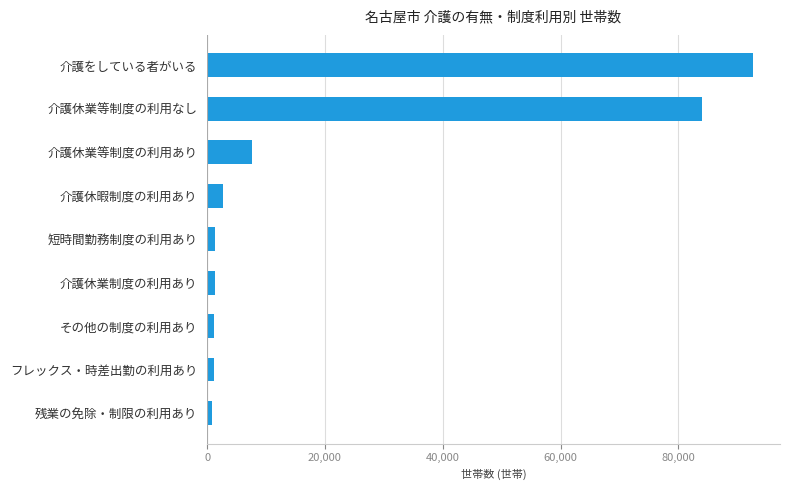

The value at 介護休業等制度の利用あり is 7600. True or false?

True